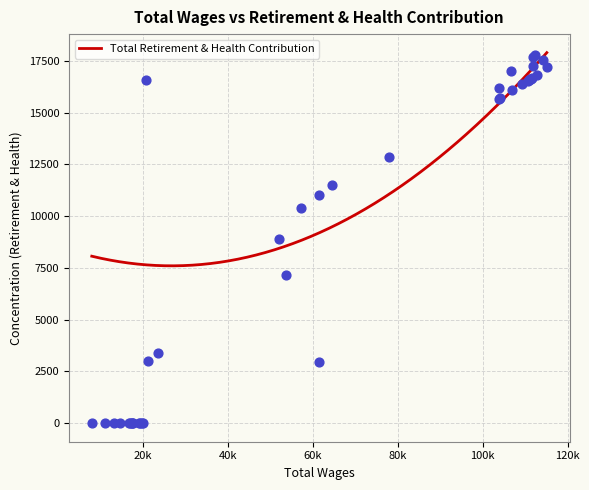

Between 20 and 33, which is larger?

20